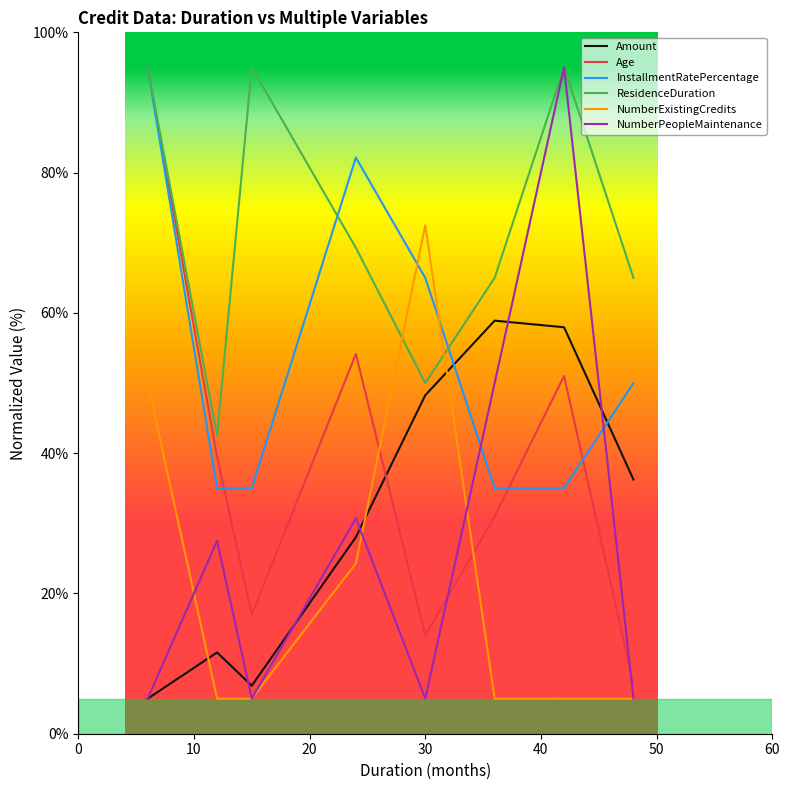

What is the greatest value displayed?

95.0